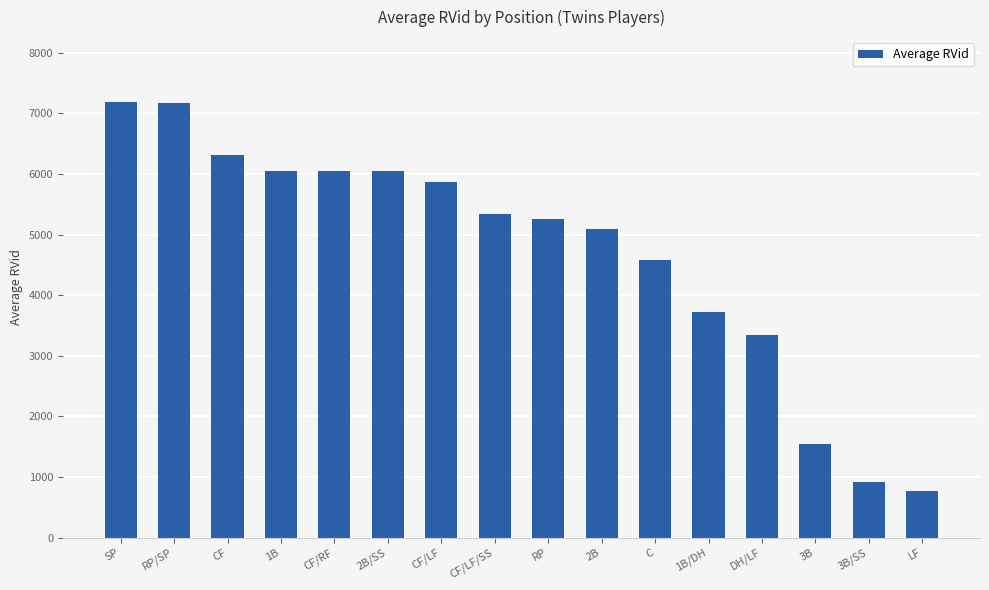

What is the sum of all values?

75281